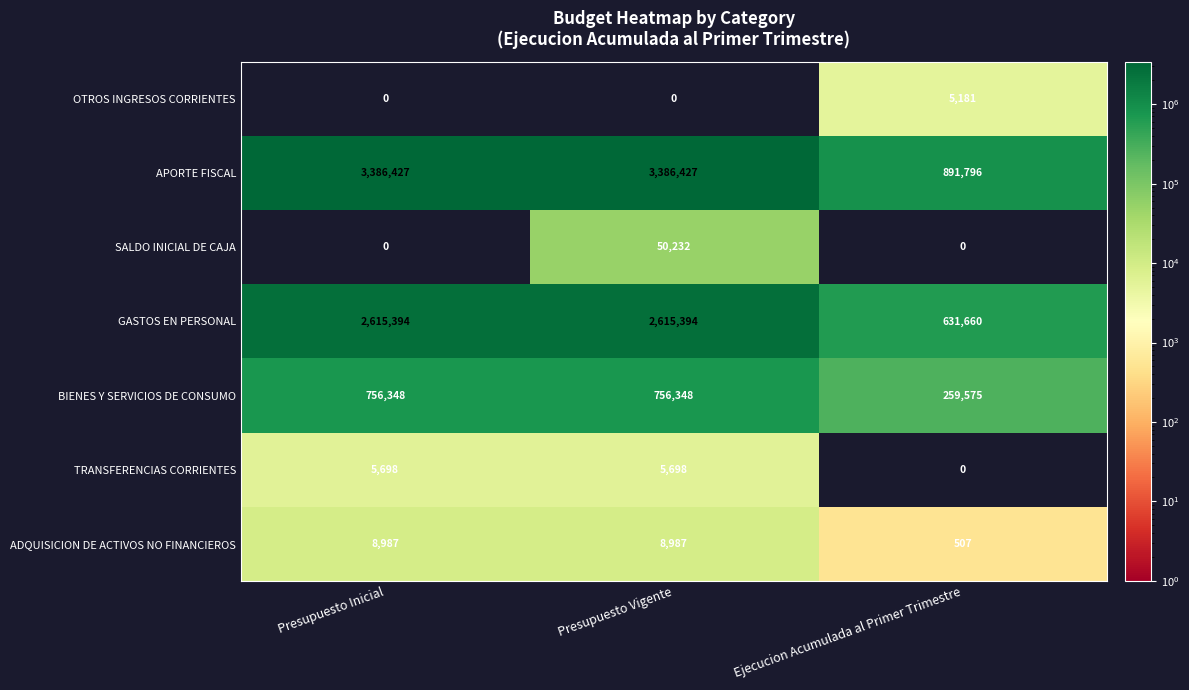

Reading left to right, transcribe all the data shown in this chart.

OTROS INGRESOS CORRIENTES: Presupuesto Inicial=0	Presupuesto Vigente=0	Ejecucion Acumulada al Primer Trimestre=5181
APORTE FISCAL: Presupuesto Inicial=3386427	Presupuesto Vigente=3386427	Ejecucion Acumulada al Primer Trimestre=891796
SALDO INICIAL DE CAJA: Presupuesto Inicial=0	Presupuesto Vigente=50232	Ejecucion Acumulada al Primer Trimestre=0
GASTOS EN PERSONAL: Presupuesto Inicial=2615394	Presupuesto Vigente=2615394	Ejecucion Acumulada al Primer Trimestre=631660
BIENES Y SERVICIOS DE CONSUMO: Presupuesto Inicial=756348	Presupuesto Vigente=756348	Ejecucion Acumulada al Primer Trimestre=259575
TRANSFERENCIAS CORRIENTES: Presupuesto Inicial=5698	Presupuesto Vigente=5698	Ejecucion Acumulada al Primer Trimestre=0
ADQUISICION DE ACTIVOS NO FINANCIEROS: Presupuesto Inicial=8987	Presupuesto Vigente=8987	Ejecucion Acumulada al Primer Trimestre=507